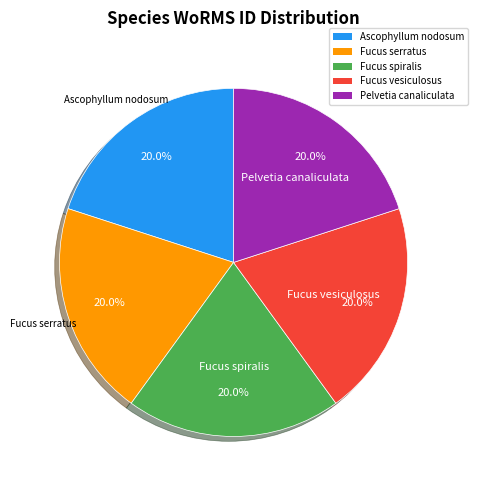

To the nearest percent, what is the average slice percentage?

20%